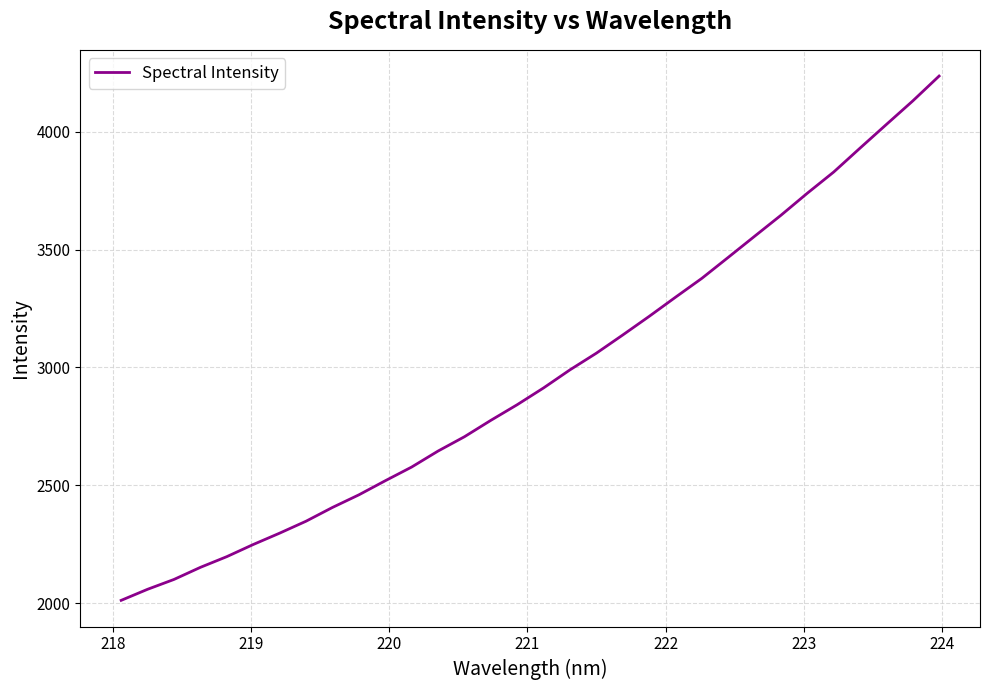

What is the smallest value displayed?

2011.4